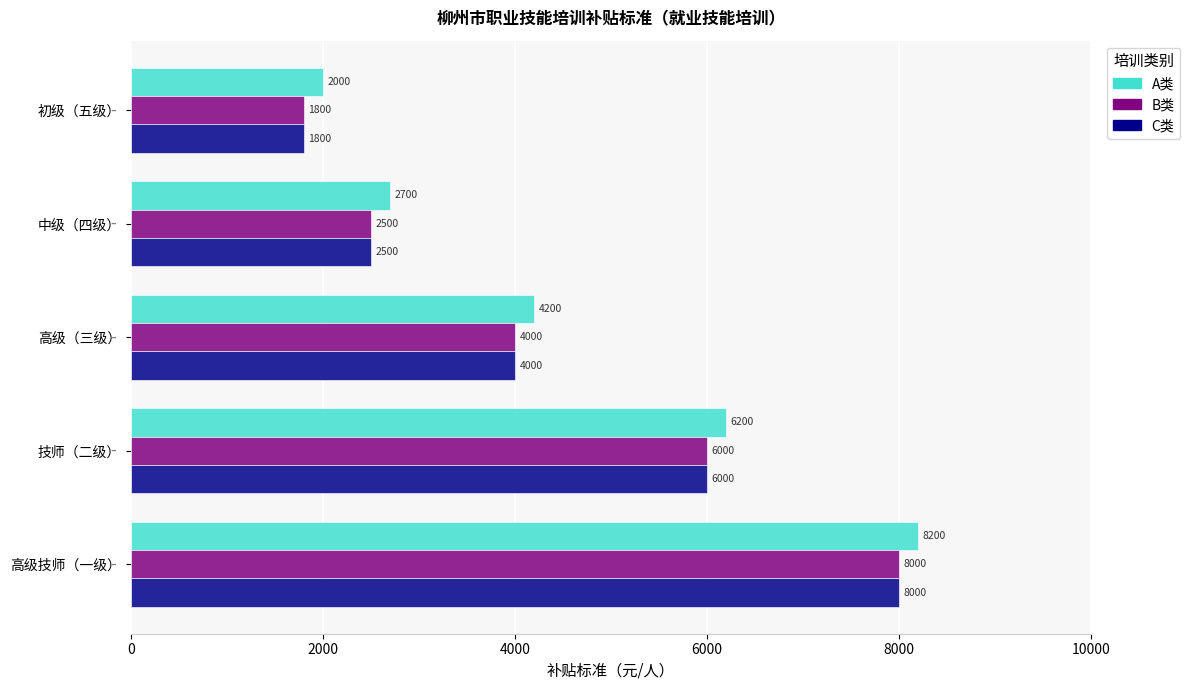

How many values in the C类 series exceed 4000?

2